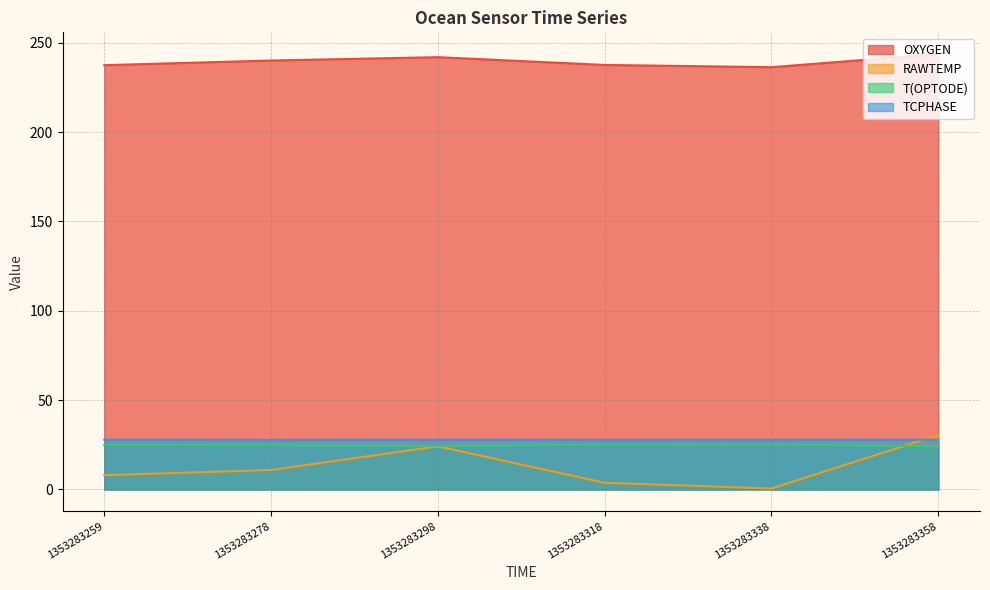

What is the total value across all series at 1353283298?

318.4